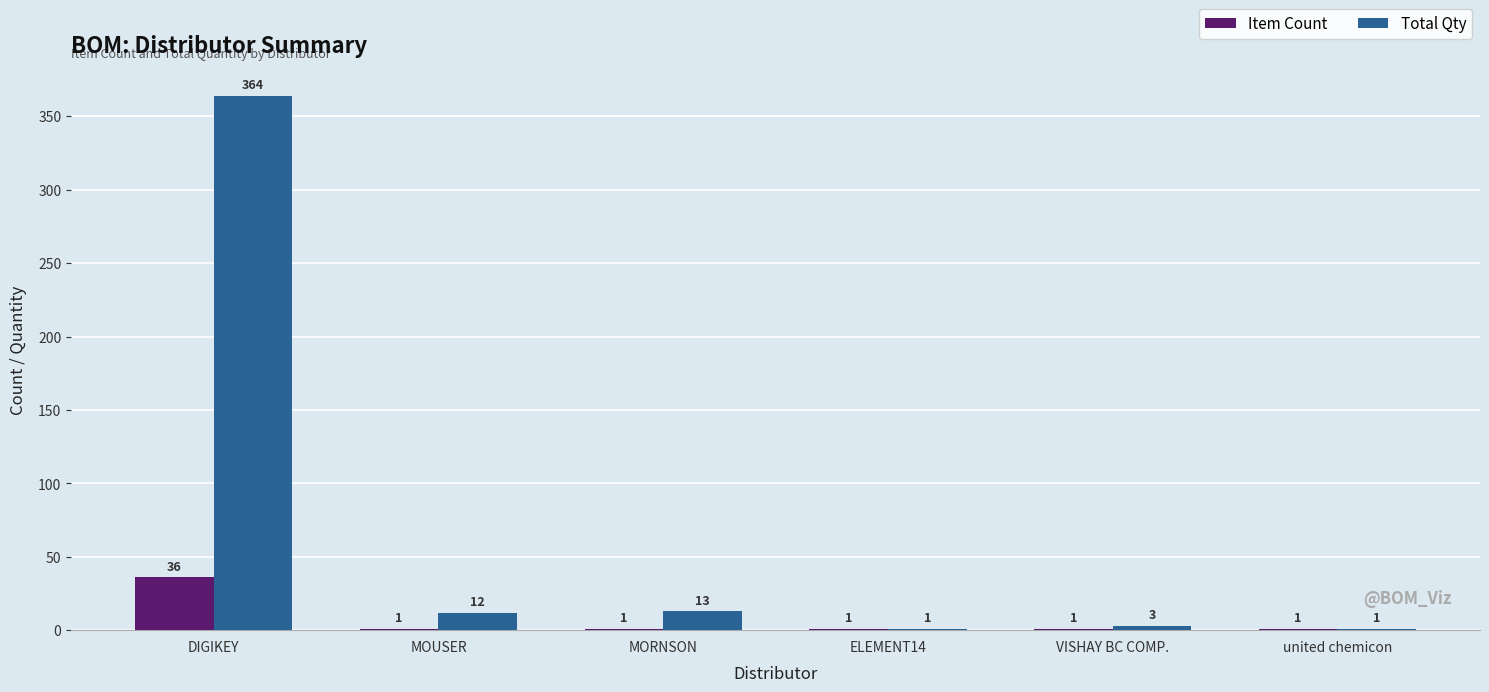

True or false: Item Count has a value of 1 at MORNSON.

True